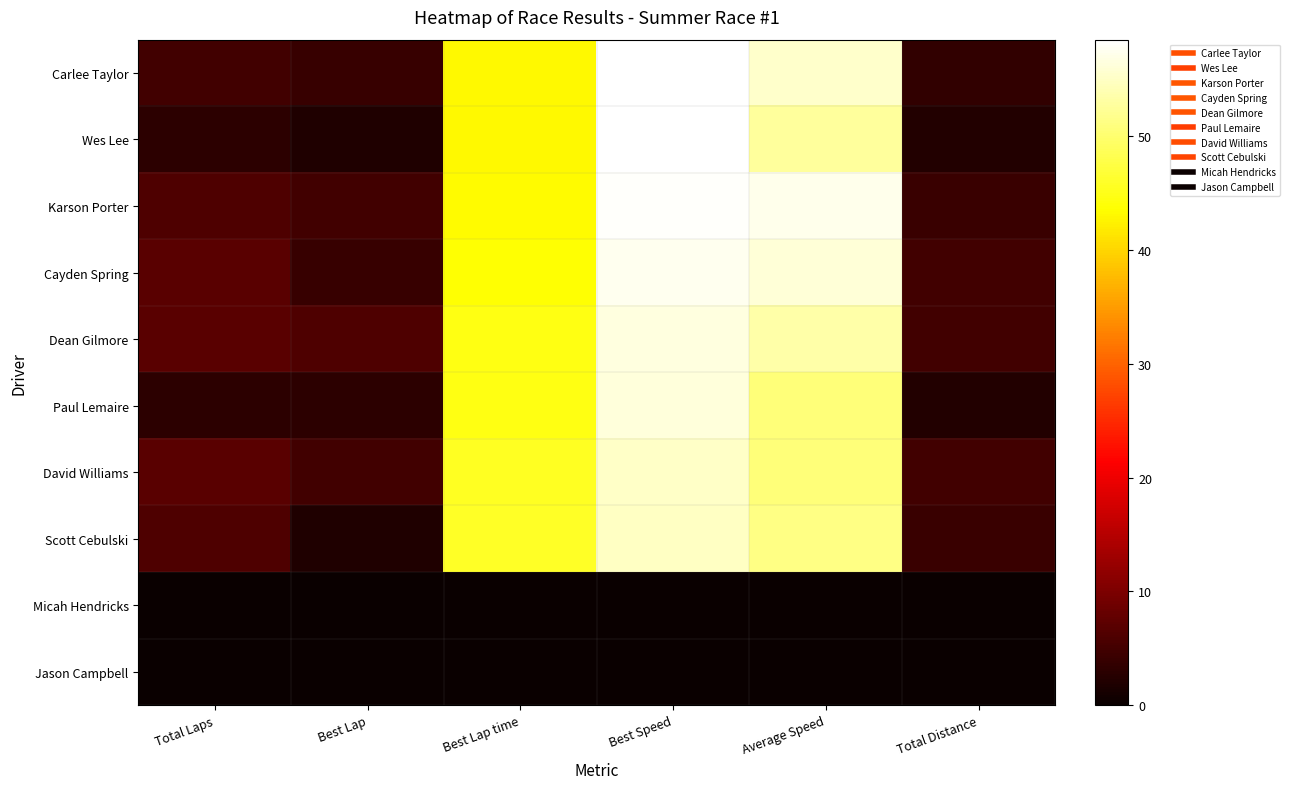

List the series in order of their peak value, highest first.

Carlee Taylor, Wes Lee, Karson Porter, Cayden Spring, Dean Gilmore, Paul Lemaire, David Williams, Scott Cebulski, Micah Hendricks, Jason Campbell